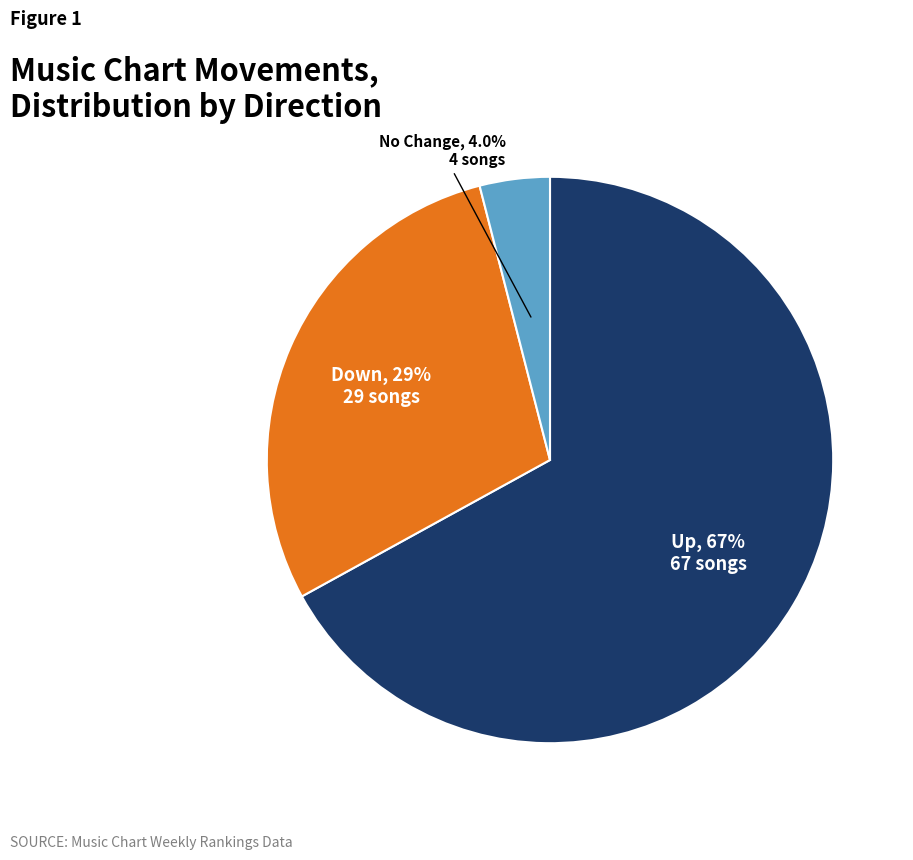

Between Up and No Change, which is larger?

Up